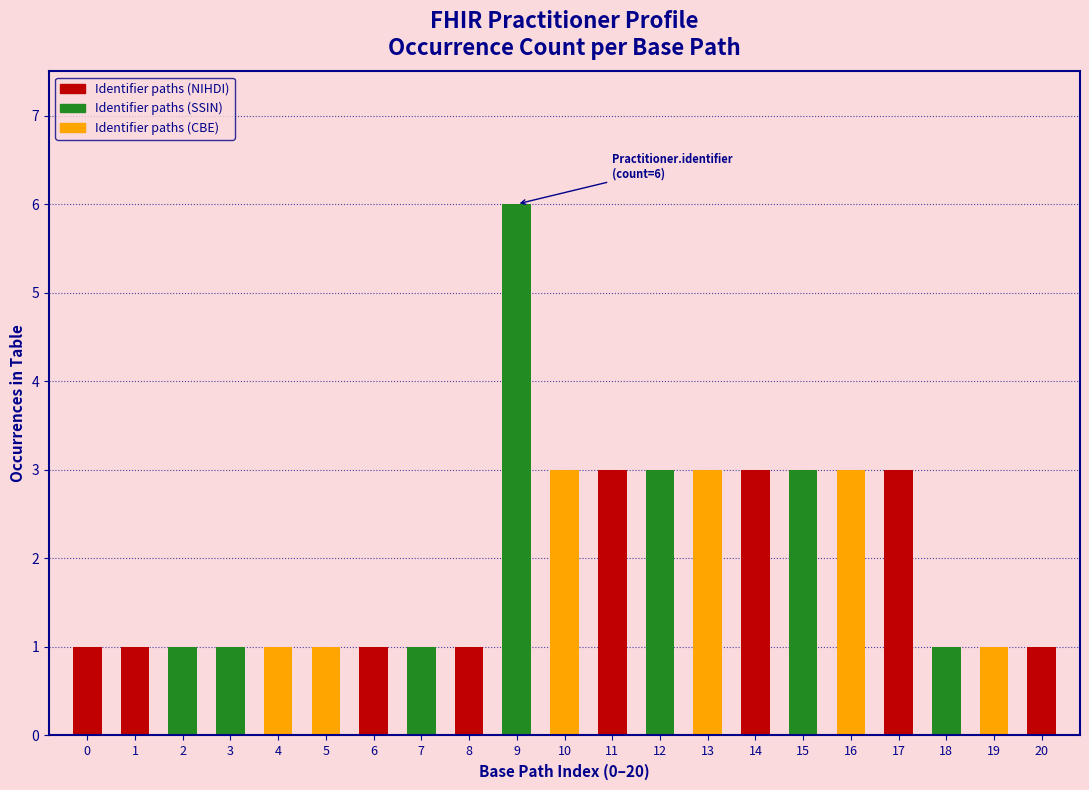

Reading left to right, transcribe all the data shown in this chart.

0=1	1=1	2=1	3=1	4=1	5=1	6=1	7=1	8=1	9=6	10=3	11=3	12=3	13=3	14=3	15=3	16=3	17=3	18=1	19=1	20=1